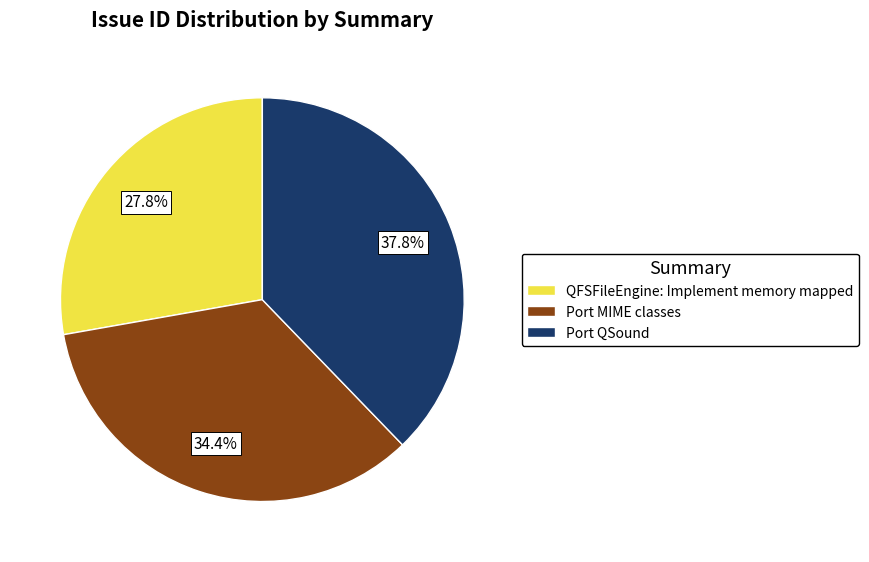

Approximately how many times larger is the value at Port MIME classes compared to QFSFileEngine: Implement memory mapped?

1.2